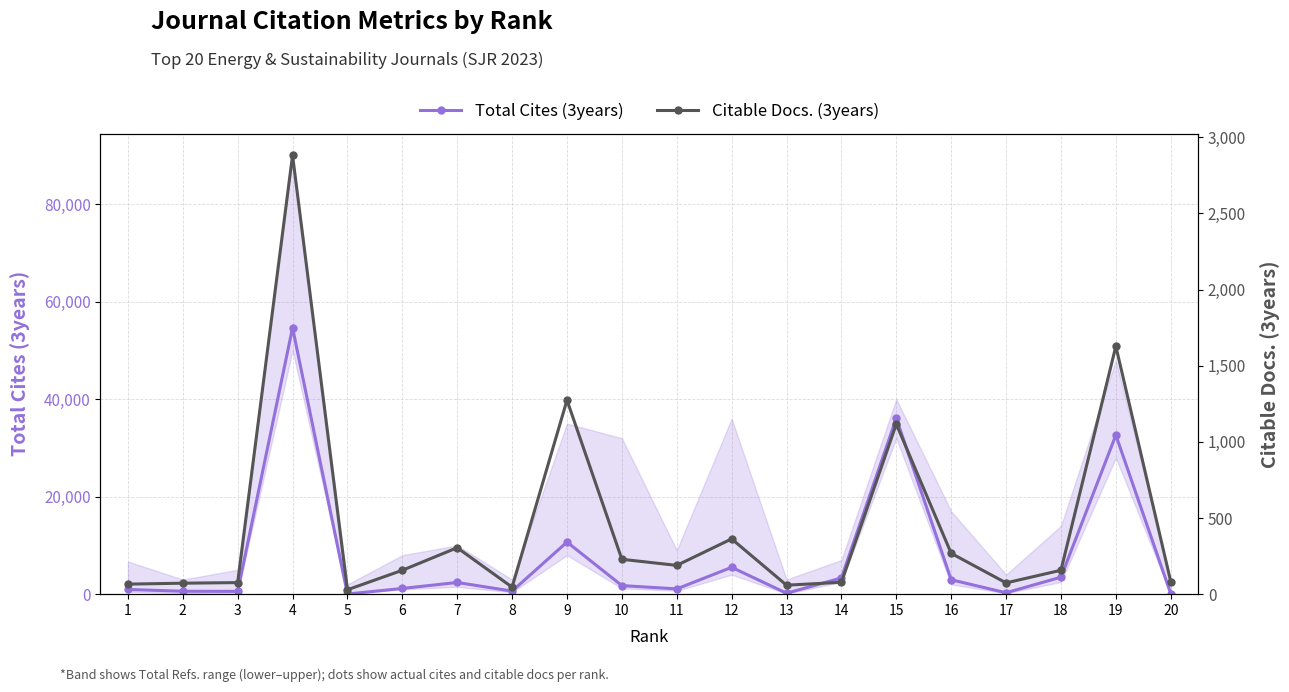

What is the sum of all Total Cites (3years) values?

159152